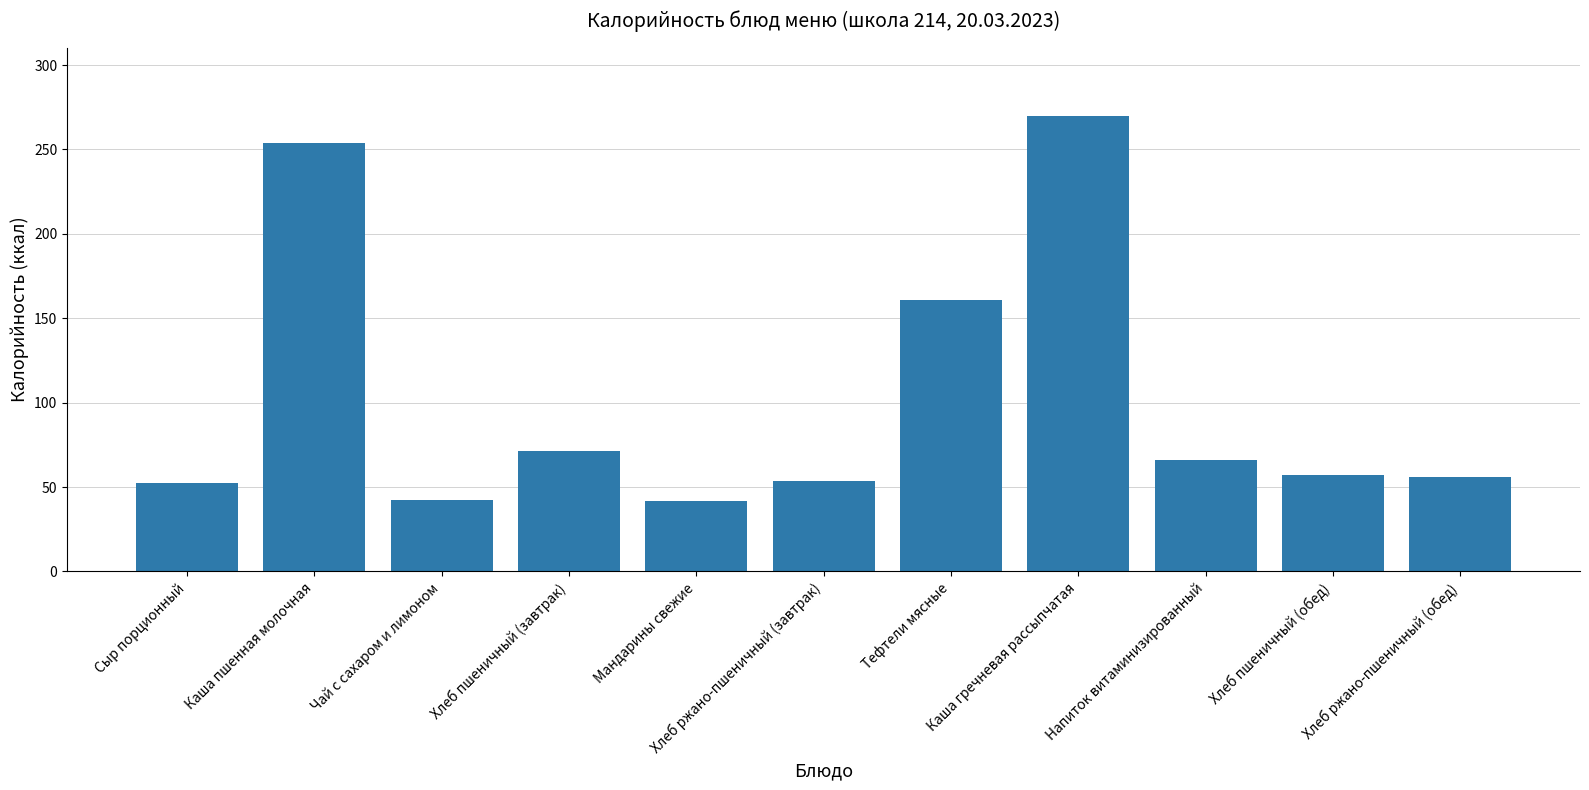

What is the change in value from Каша пшенная молочная to Тефтели мясные?

-92.8